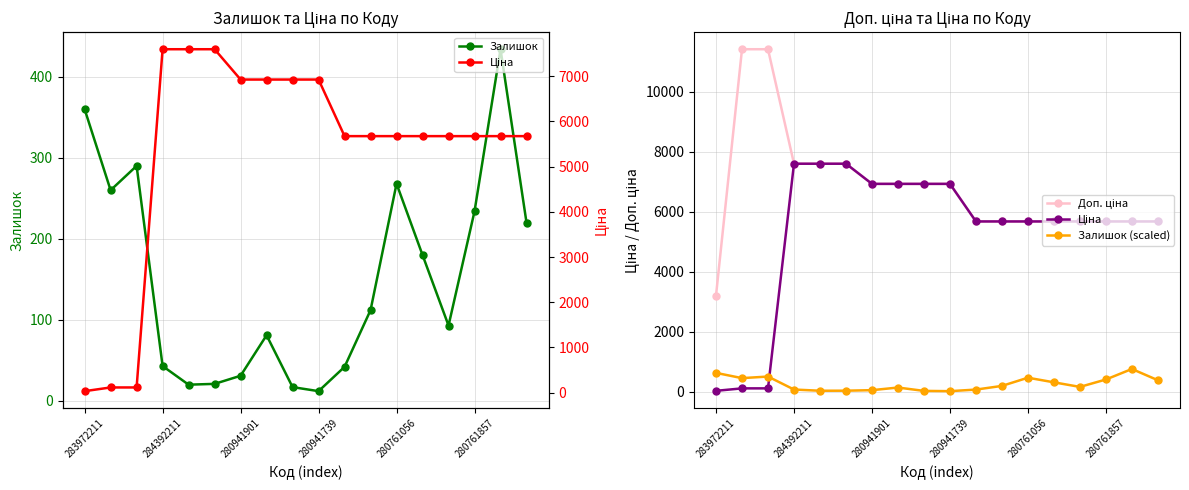

The value of Залишок at 284392211 is 43. True or false?

True